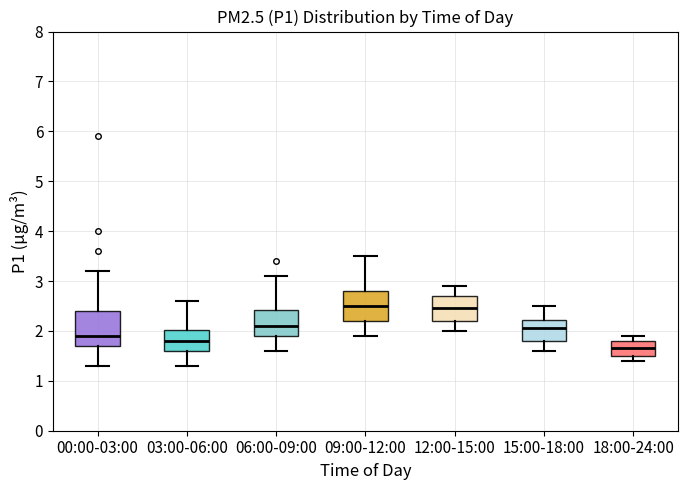

Reading left to right, read every box against the y-axis: the position of its median line, the range the box covers, and the ends of its whiskers. The values are not printed on the chart, so give them approximately, as read against the axis.

00:00-03:00: median 1.9, box 1.7 to 2.4, whiskers 1.3 to 3.2
03:00-06:00: median 1.8, box 1.6 to 2.0, whiskers 1.3 to 2.6
06:00-09:00: median 2.1, box 1.9 to 2.4, whiskers 1.6 to 3.1
09:00-12:00: median 2.5, box 2.2 to 2.8, whiskers 1.9 to 3.5
12:00-15:00: median 2.5, box 2.2 to 2.7, whiskers 2.0 to 2.9
15:00-18:00: median 2.1, box 1.8 to 2.2, whiskers 1.6 to 2.5
18:00-24:00: median 1.7, box 1.5 to 1.8, whiskers 1.4 to 1.9